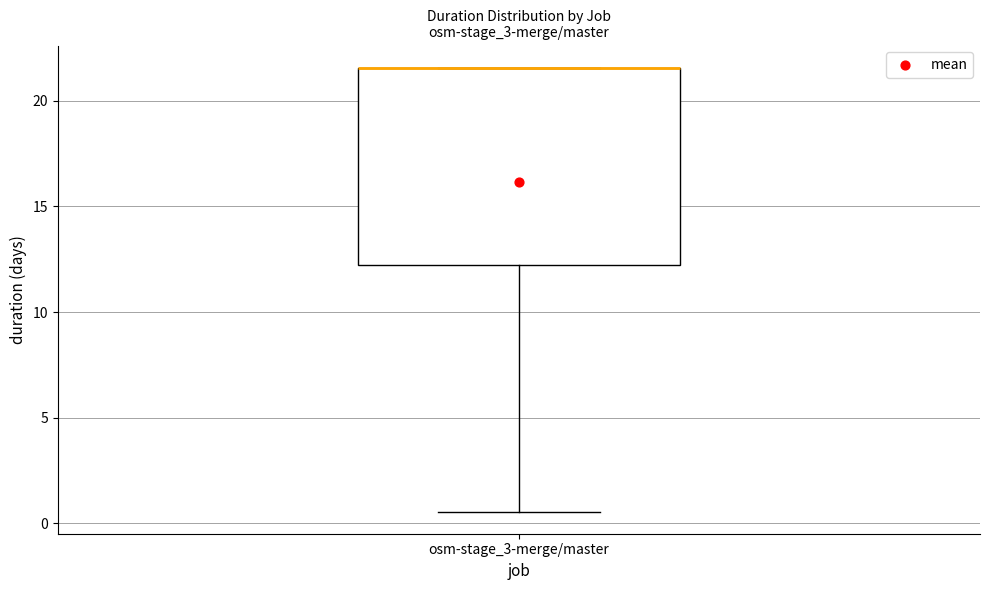

Where is the lower edge of the box for osm-stage_3-merge/master on the y-axis? The values are not printed on the chart, so give them approximately, as read against the axis.

12.0